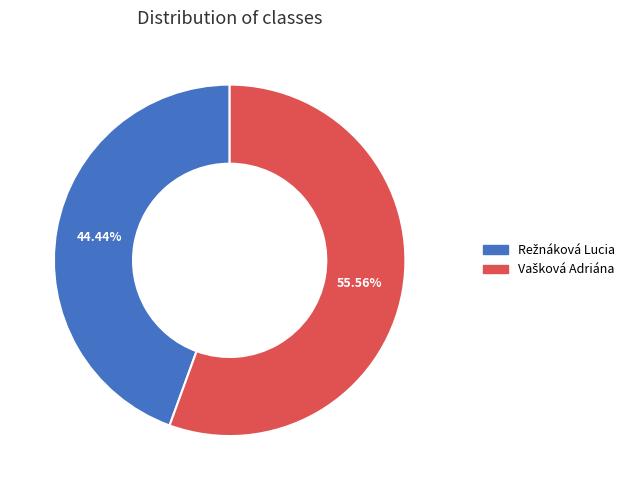

Does any single category account for the majority?

Yes